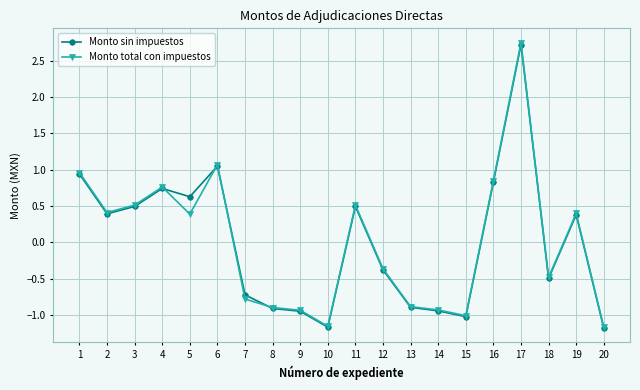

What is the smallest value displayed?

-1.2